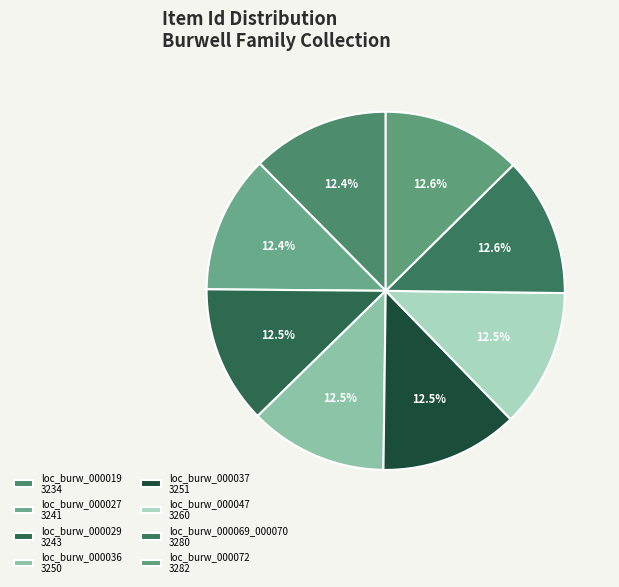

How many segments does this pie chart have?

8